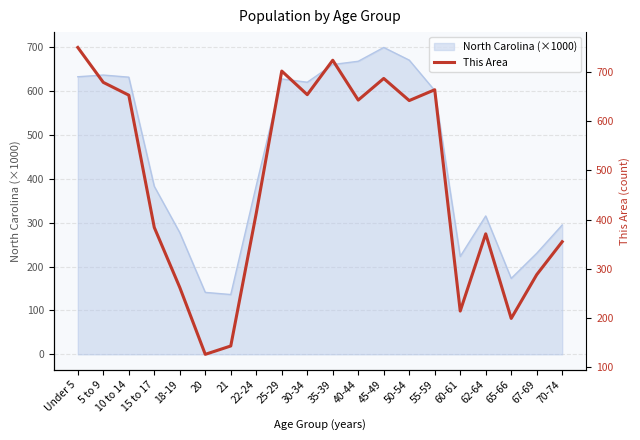

Reading right to left, what are all the values shown in this chart?

70-74=355	67-69=288	65-66=199	62-64=371	60-61=214	55-59=664	50-54=642	45-49=687	40-44=643	35-39=724	30-34=654	25-29=702	22-24=413	21=143	20=126	18-19=262	15 to 17=384	10 to 14=653	5 to 9=679	Under 5=750